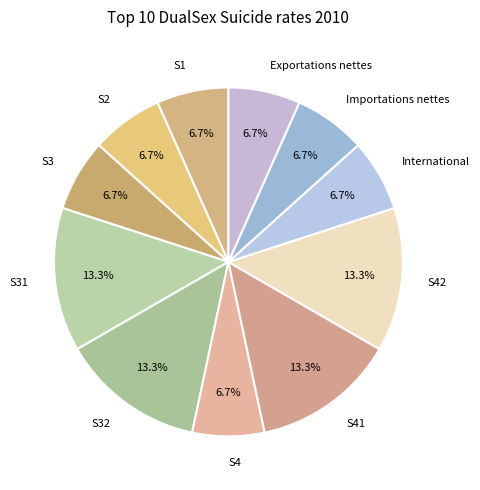

Is there a majority slice in this chart?

No